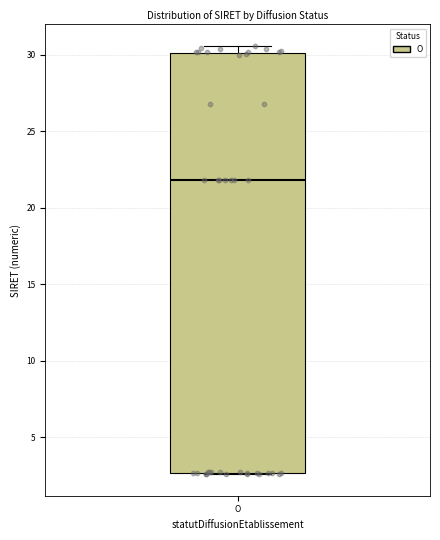

Transcribe this box plot: give where the median line is, the range the box spans, and where the two whiskers end, as read against the y-axis. The values are not printed on the chart, so give them approximately, as read against the axis.

median 22.0, box 2.5 to 30.0, whiskers 2.5 to 30.5